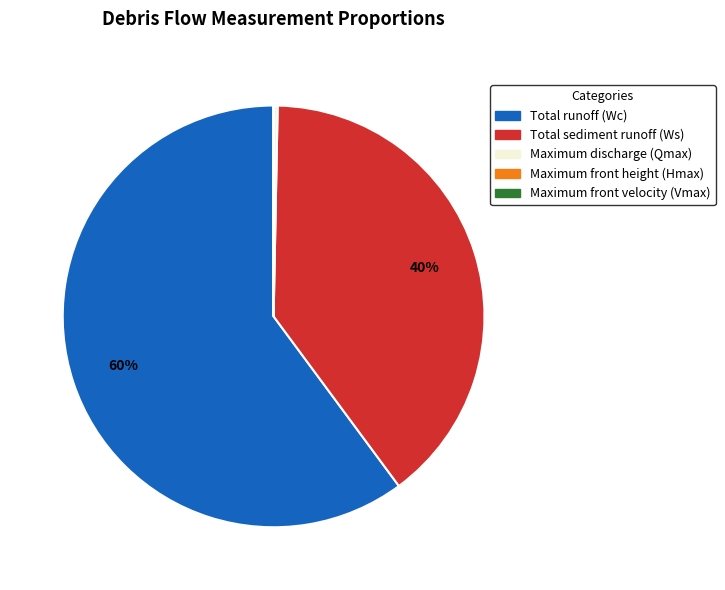

Between Maximum discharge (Qmax) and Total sediment runoff (Ws), which is larger?

Total sediment runoff (Ws)